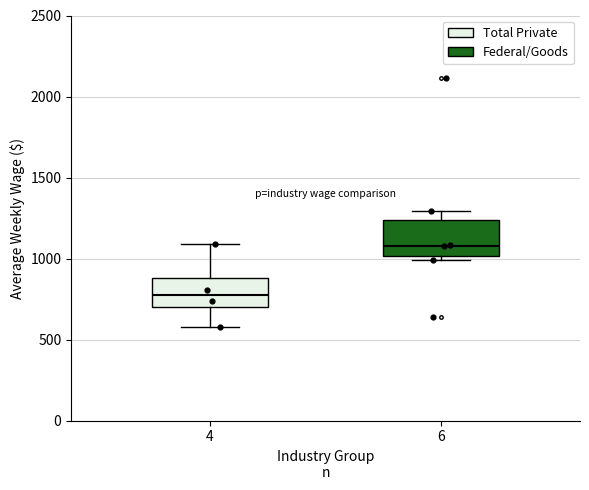

Which box's median line is the highest?

6